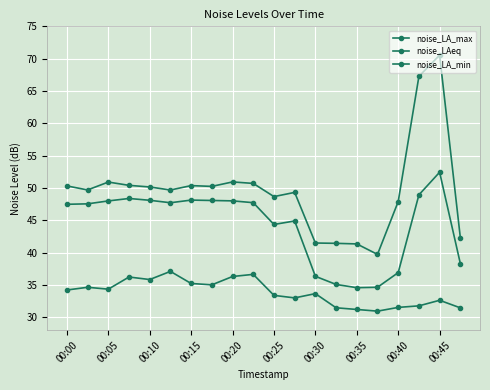

Is this an area chart (filled region under the line)?

No